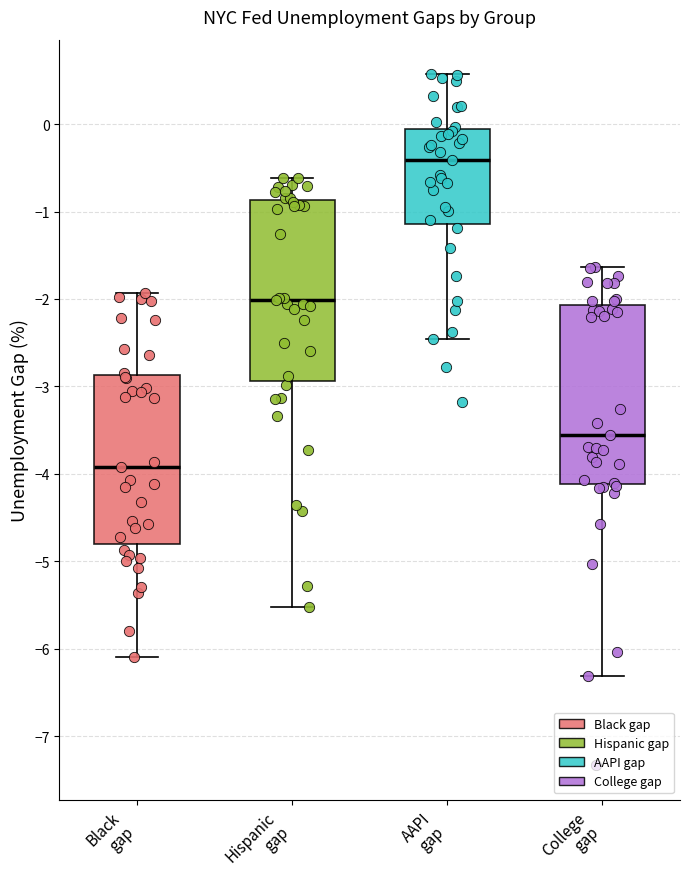

Reading left to right, transcribe this box plot: for each box, give where its median line is, the range the box spans, and where its two whiskers end, as read against the y-axis. The values are not printed on the chart, so give them approximately, as read against the axis.

Black gap: median -3.9, box -4.8 to -2.9, whiskers -6.1 to -1.9
Hispanic gap: median -2.0, box -2.9 to -0.9, whiskers -5.5 to -0.6
AAPI gap: median -0.4, box -1.1 to -0.1, whiskers -2.5 to 0.6
College gap: median -3.6, box -4.1 to -2.1, whiskers -6.3 to -1.6